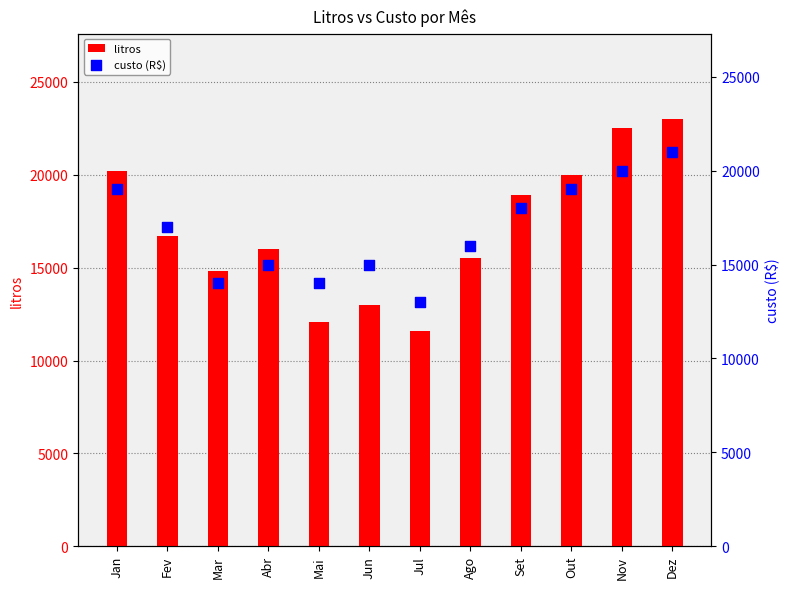

At which category is the sum across all series the highest?

Dez